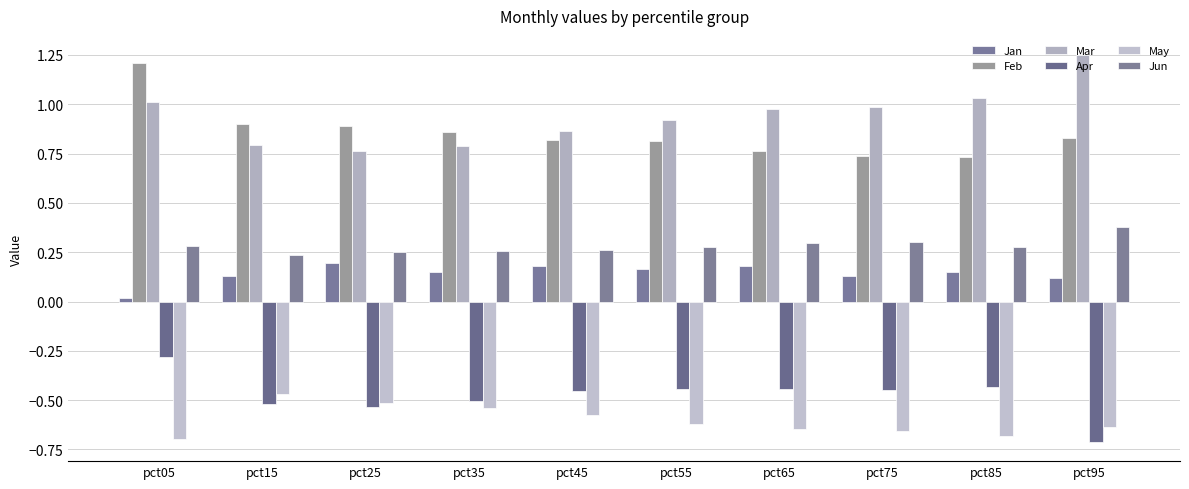

The value of Apr at pct45 is -0.5. True or false?

True